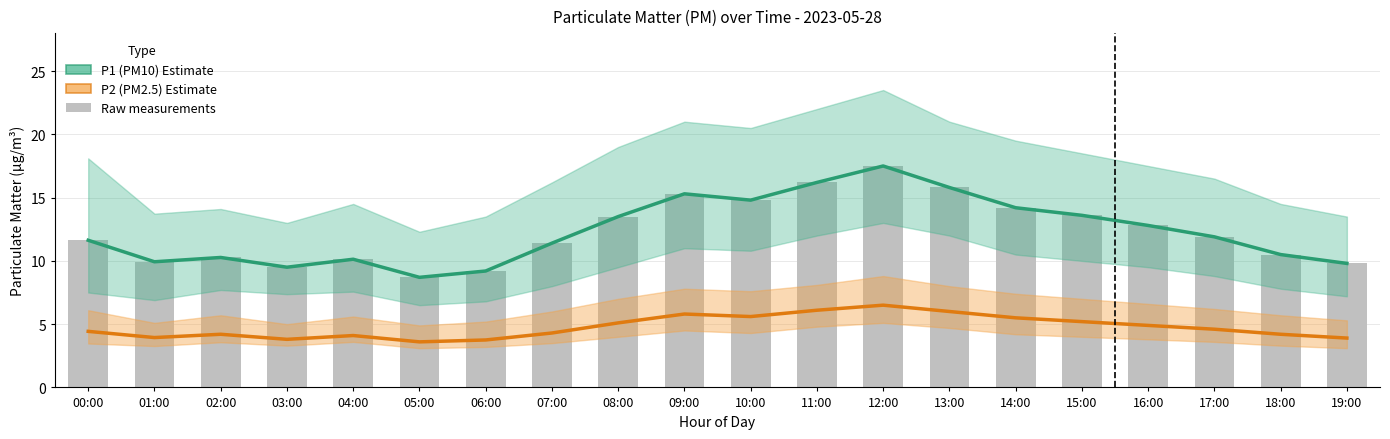

What is the total value across all series at 18:00?

14.7